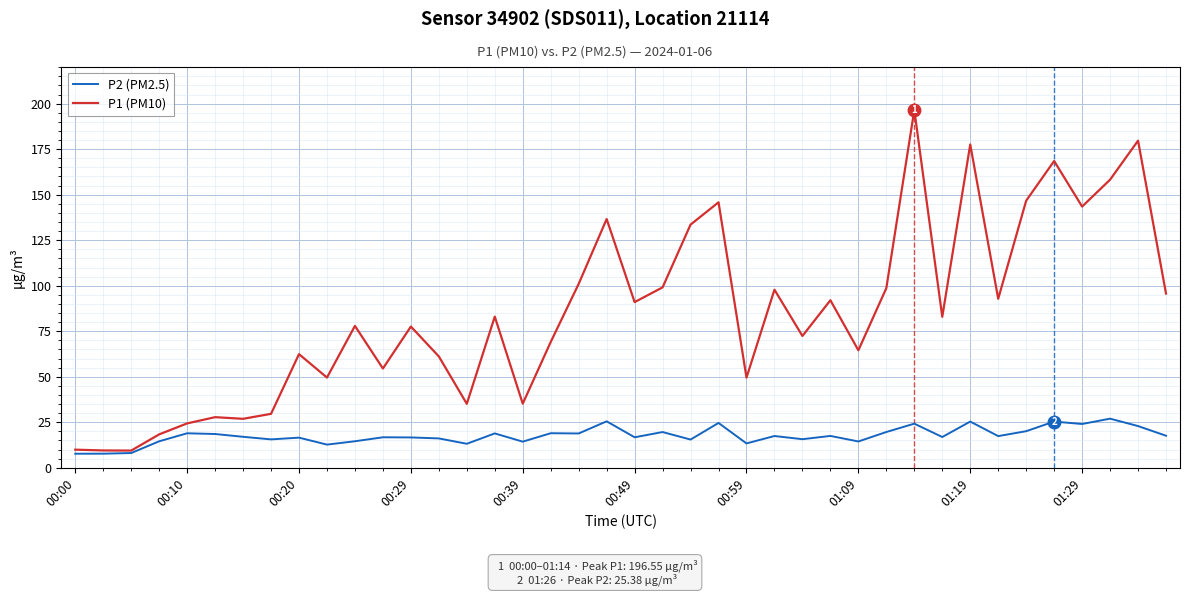

How many lines are shown in the chart?

2